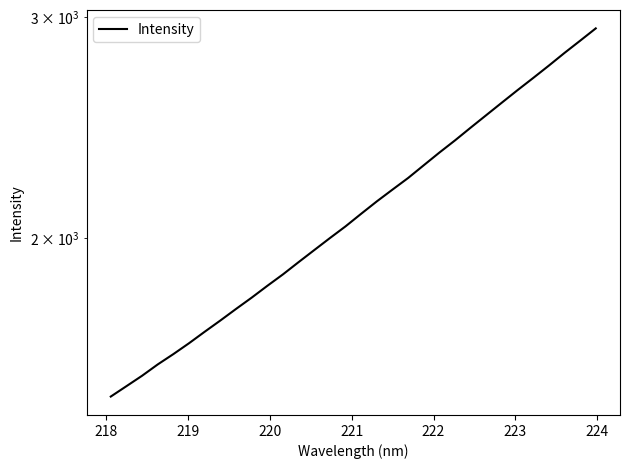

What is the value of the 27th point from the left?

2623.6